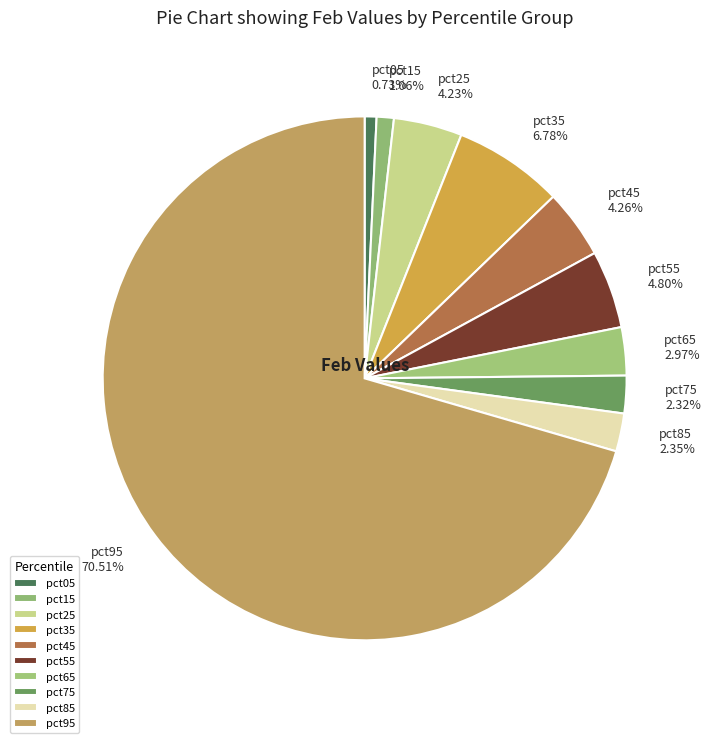

What percentage is NOT represented by pct65?

97.0%